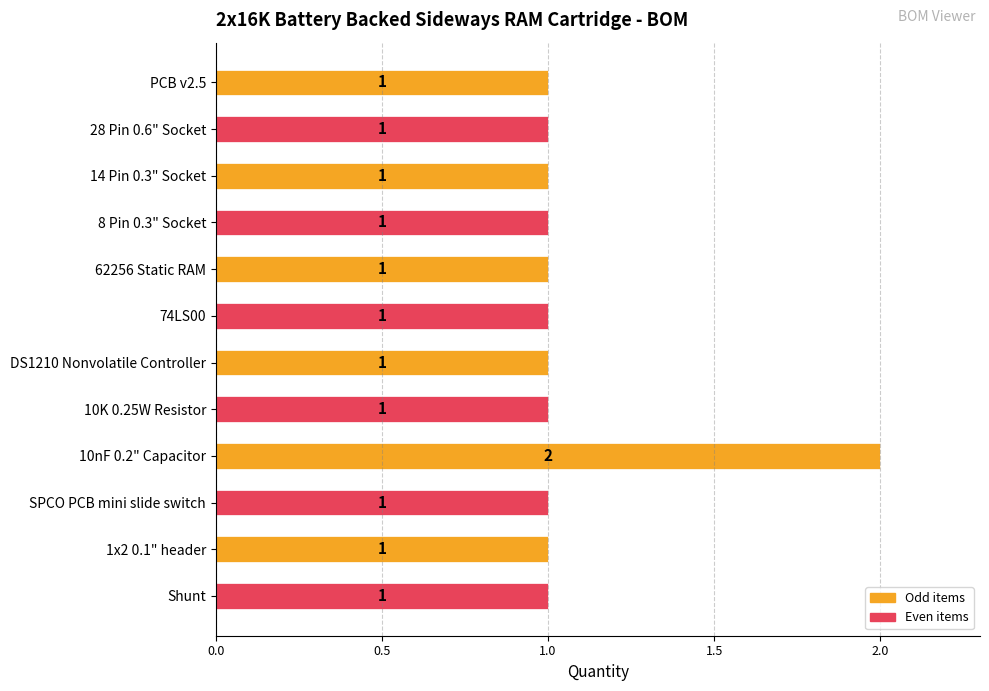

How many series are shown in this chart?

1